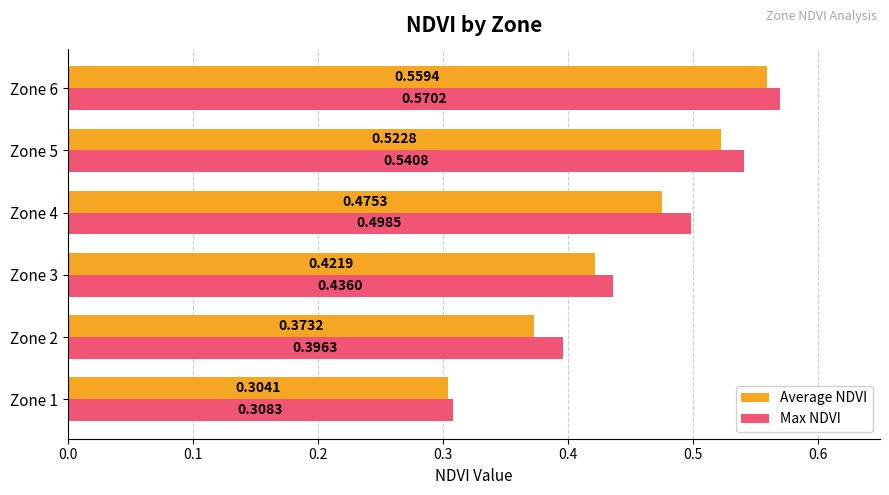

What is the sum of all Average NDVI values?

2.7